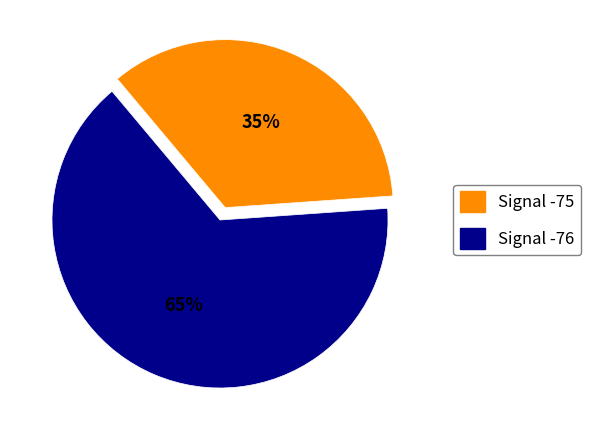

Rank the categories by value from highest to lowest.

Signal -76, Signal -75